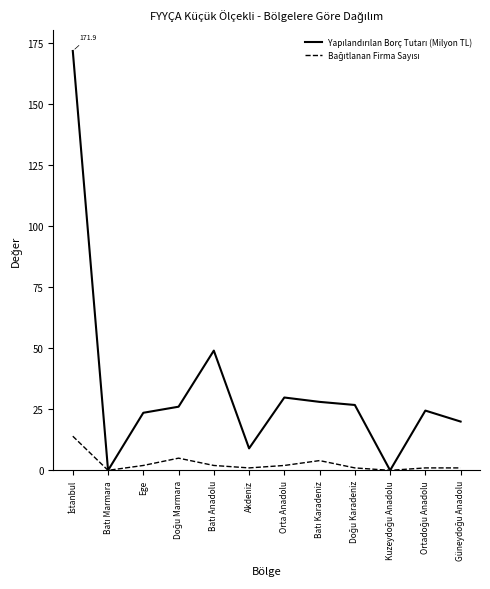

What is the greatest value displayed?

171.9